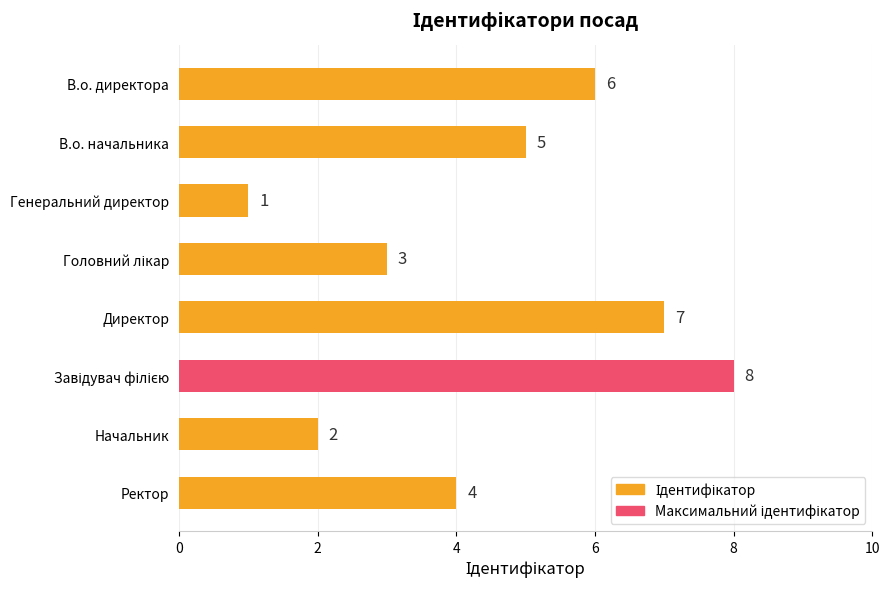

What is the greatest value displayed?

8